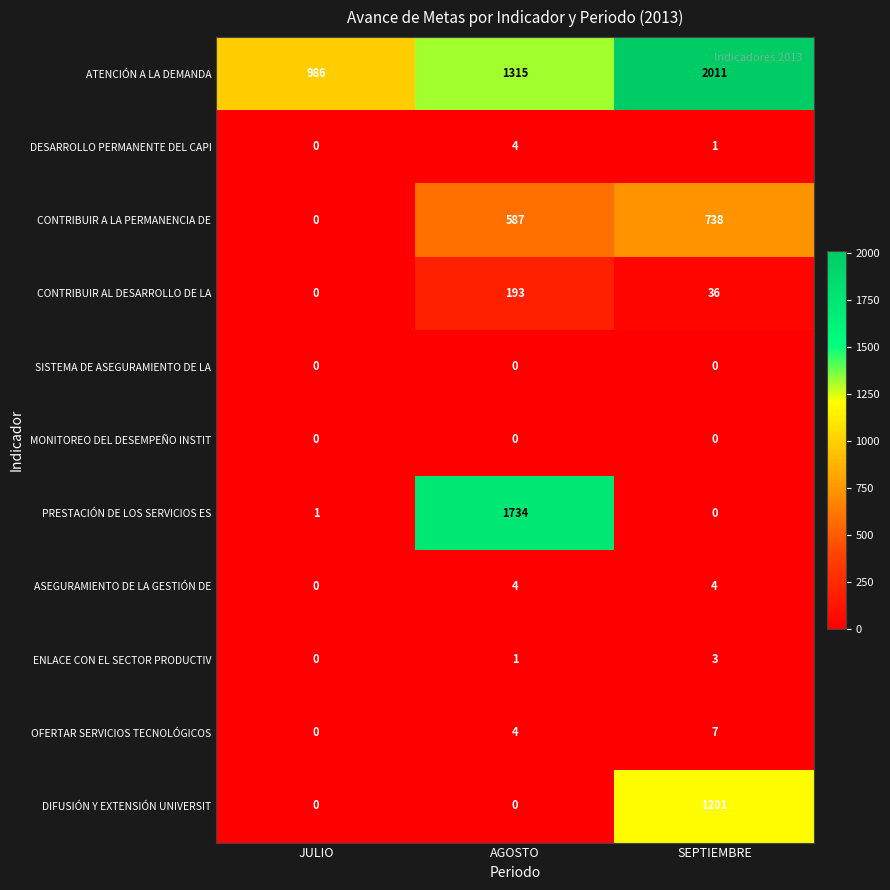

What is the difference between the highest and lowest values at AGOSTO?

1734